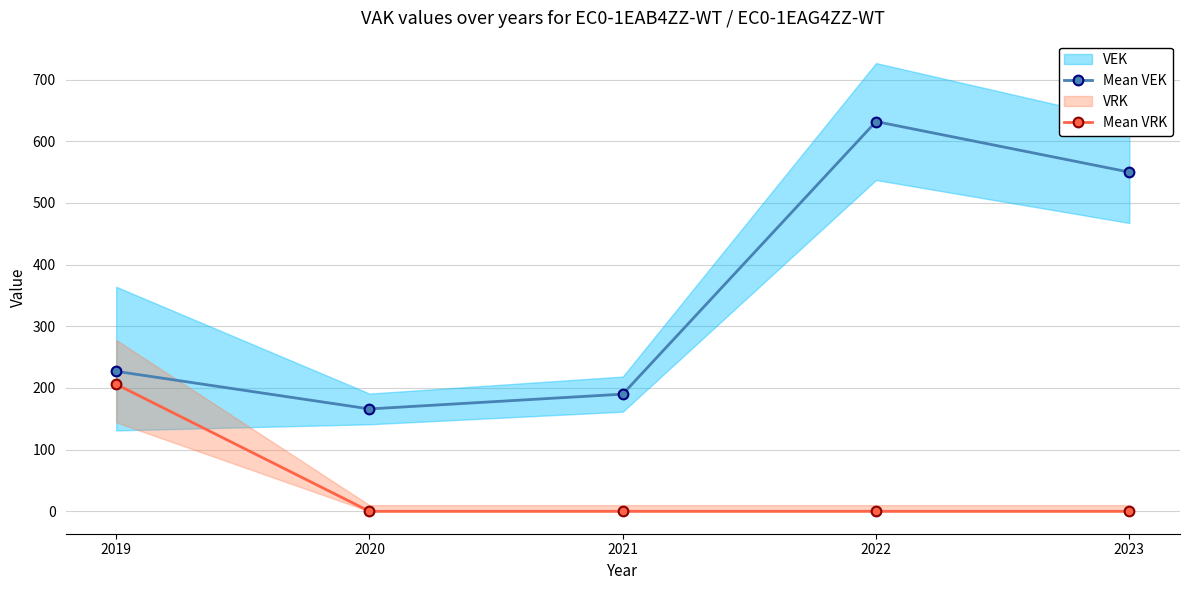

List the series in order of their overall mean, lowest first.

Mean VRK, Mean VEK